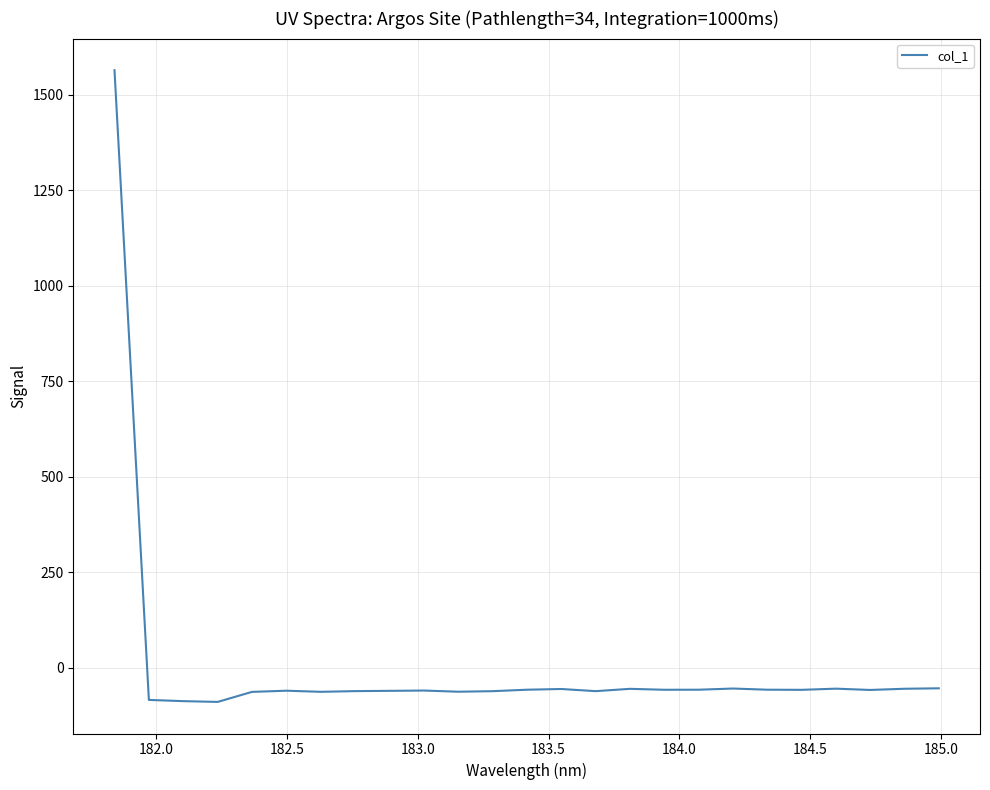

What is the difference between the maximum and minimum values?

1653.0